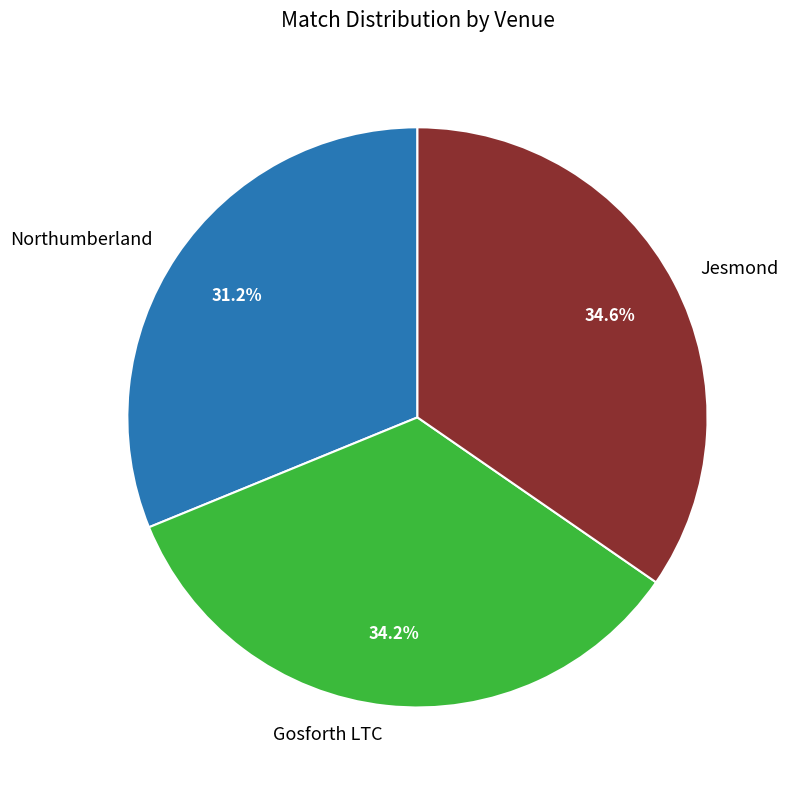

To the nearest percent, what percentage of the pie is Jesmond?

35%